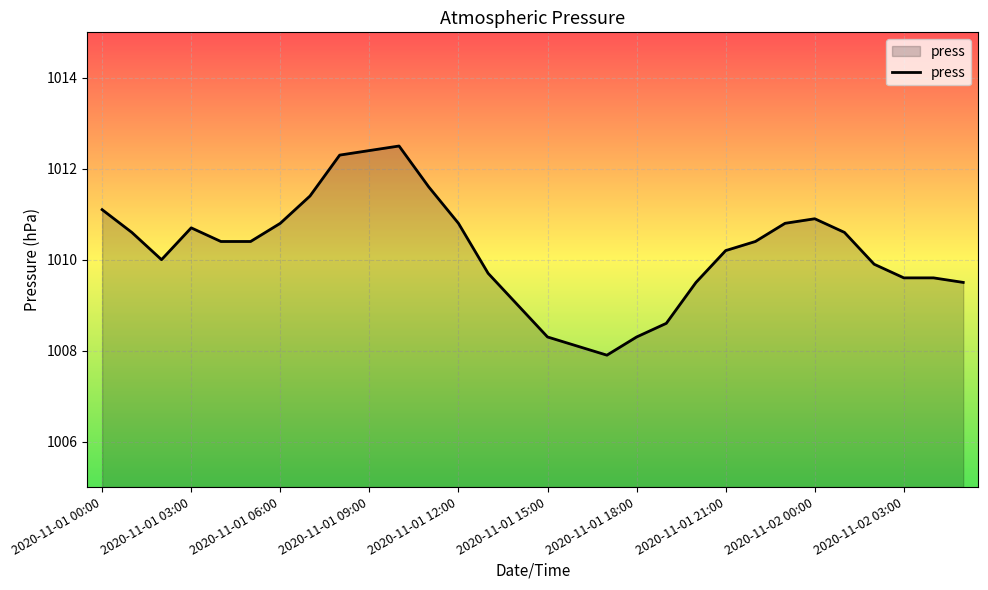

What is the maximum value shown in the chart?

1012.5